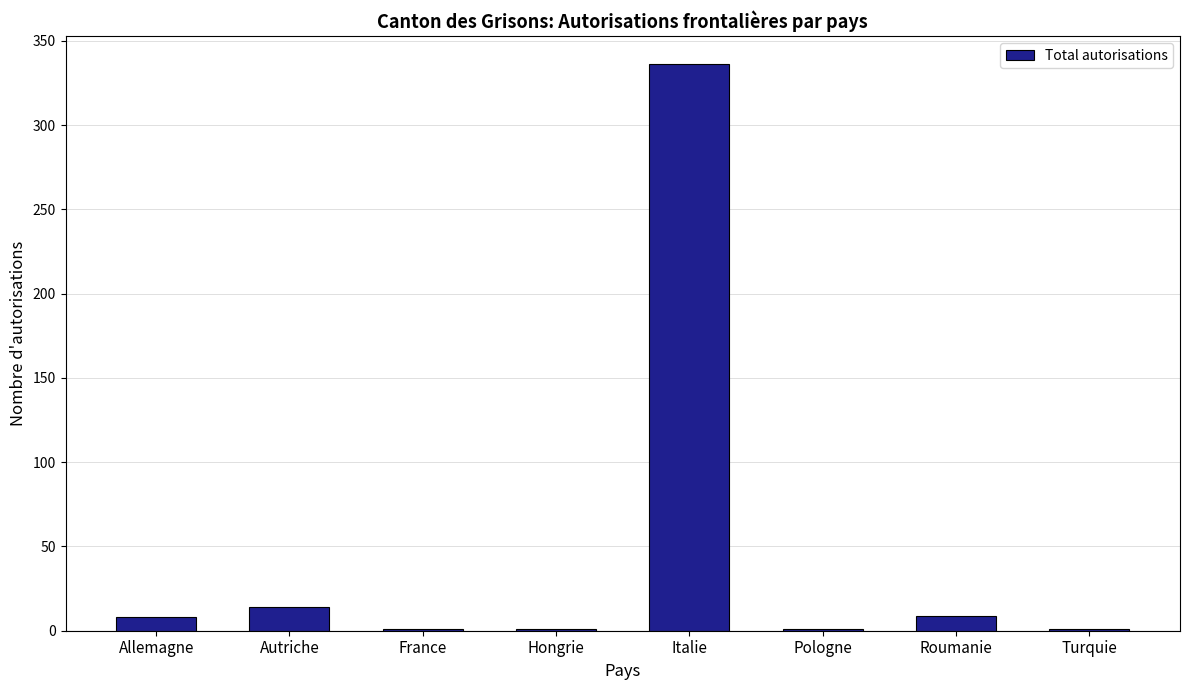

What is the ratio of the value at Autriche to the value at Pologne?

14.0